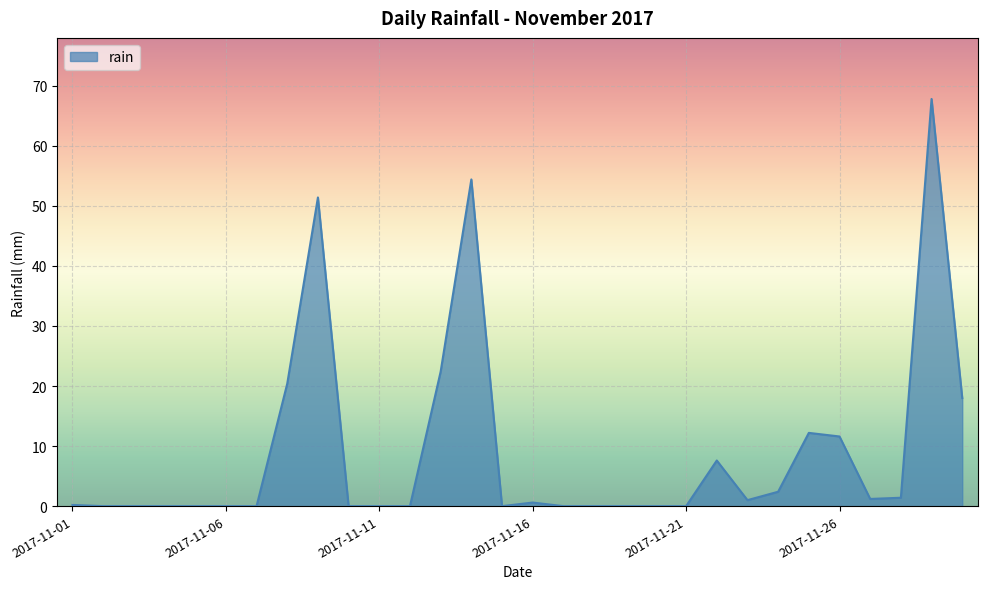

What is the maximum value shown in the chart?

67.8